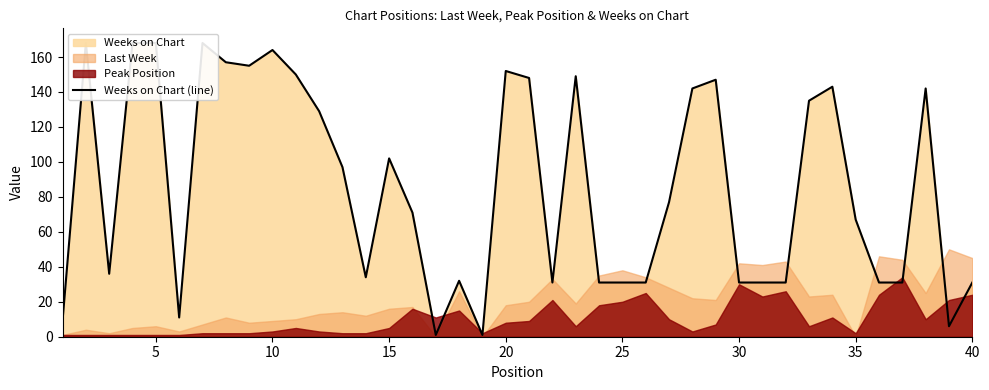

Reading left to right, what are all the values shown in this chart?

9	168	36	168	168	11	168	157	155	164	150	129	97	34	102	71	1	32	1	152	148	31	149	31	31	31	77	142	147	31	31	31	135	143	67	31	31	142	6	31